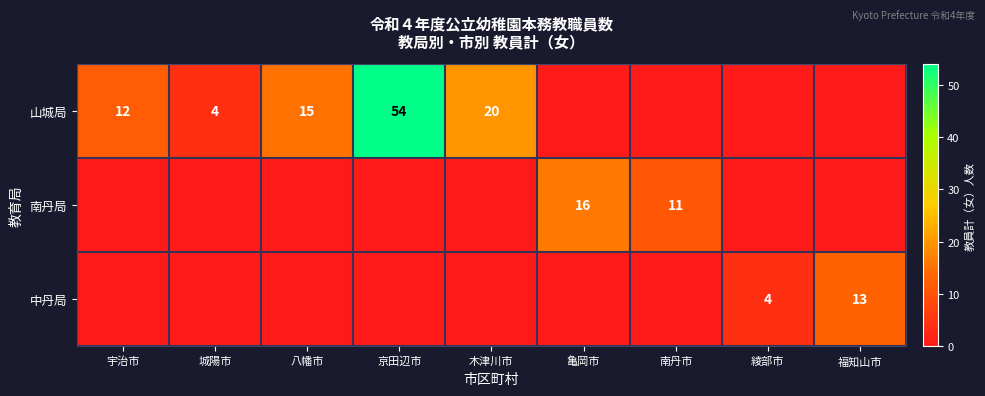

What is the sum of the 山城局 values at 京田辺市 and 城陽市?

58